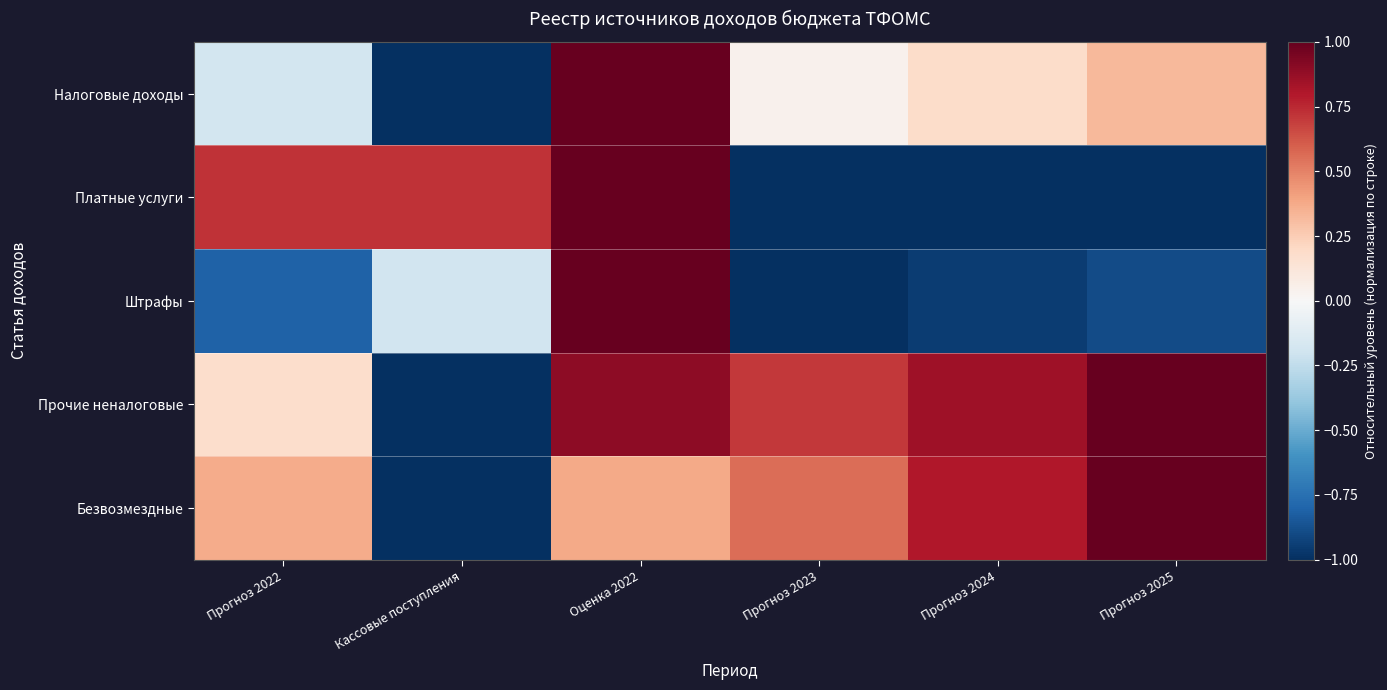

Which category has the lowest value across all series?

Кассовые поступления